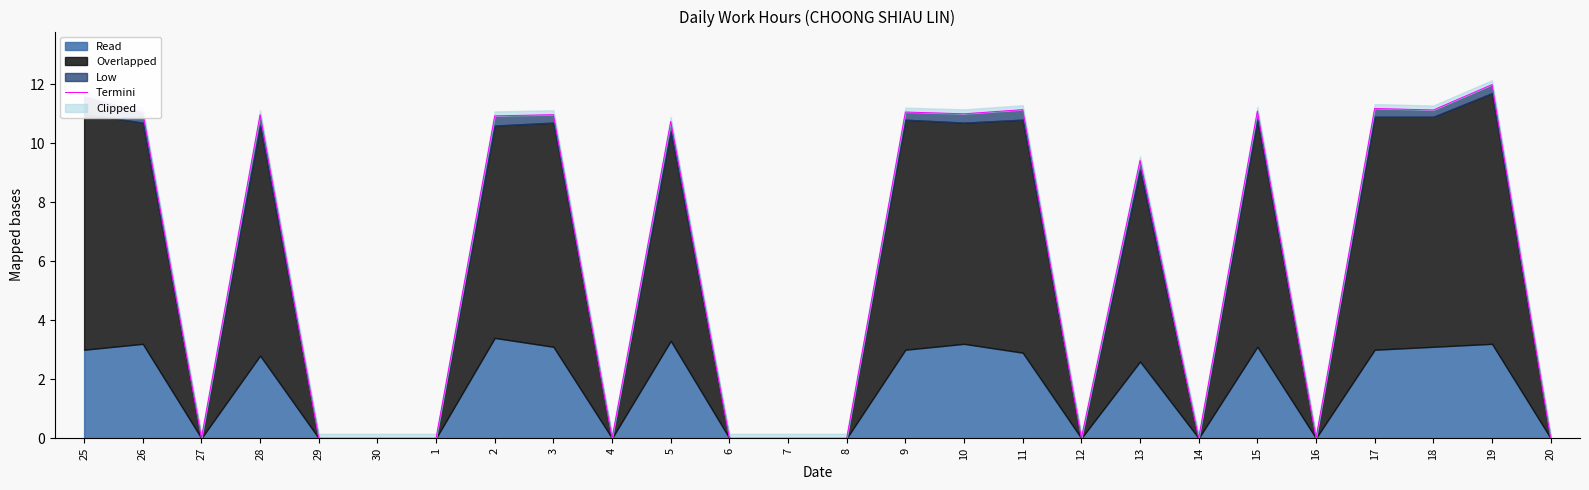

Is it true that the value at 20 is 0.0?

True